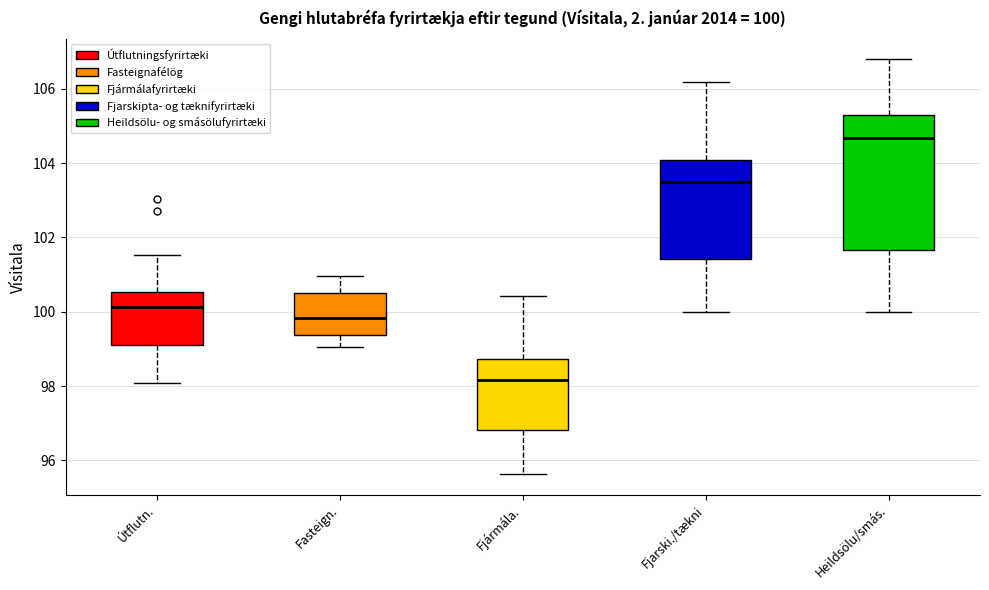

Which box has the highest median line?

Heildsölu/smás.